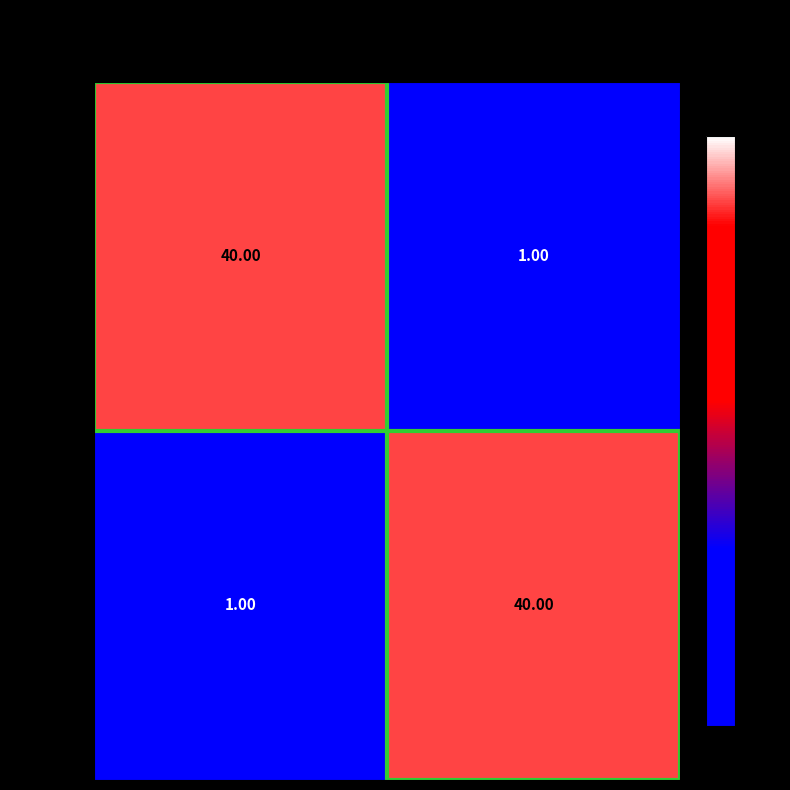

What is the minimum value shown in the chart?

1